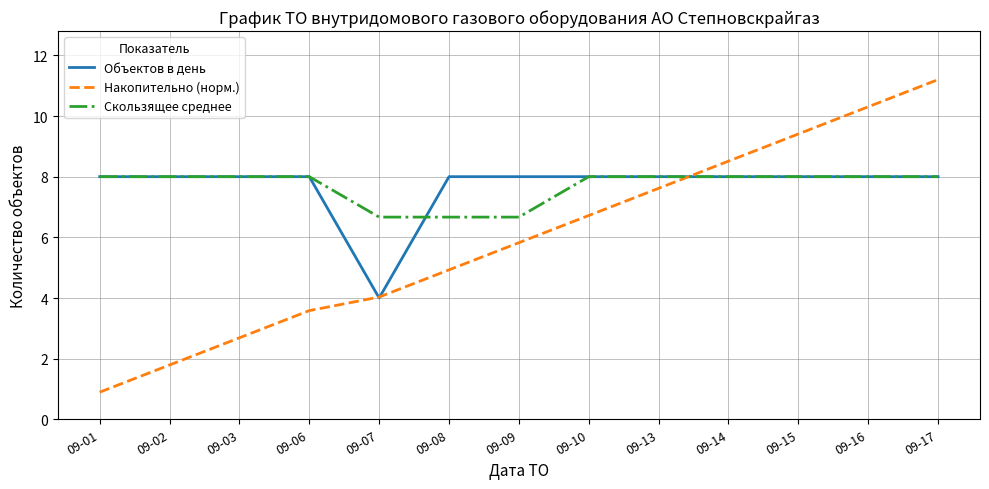

Reading left to right, list all the values displayed in this chart.

Объектов в день: 09-01=8.0	09-02=8.0	09-03=8.0	09-06=8.0	09-07=4.0	09-08=8.0	09-09=8.0	09-10=8.0	09-13=8.0	09-14=8.0	09-15=8.0	09-16=8.0	09-17=8.0
Накопительно (норм.): 09-01=0.9	09-02=1.8	09-03=2.7	09-06=3.6	09-07=4.0	09-08=4.9	09-09=5.8	09-10=6.7	09-13=7.6	09-14=8.5	09-15=9.4	09-16=10.3	09-17=11.2
Скользящее среднее: 09-01=8.0	09-02=8.0	09-03=8.0	09-06=8.0	09-07=6.7	09-08=6.7	09-09=6.7	09-10=8.0	09-13=8.0	09-14=8.0	09-15=8.0	09-16=8.0	09-17=8.0